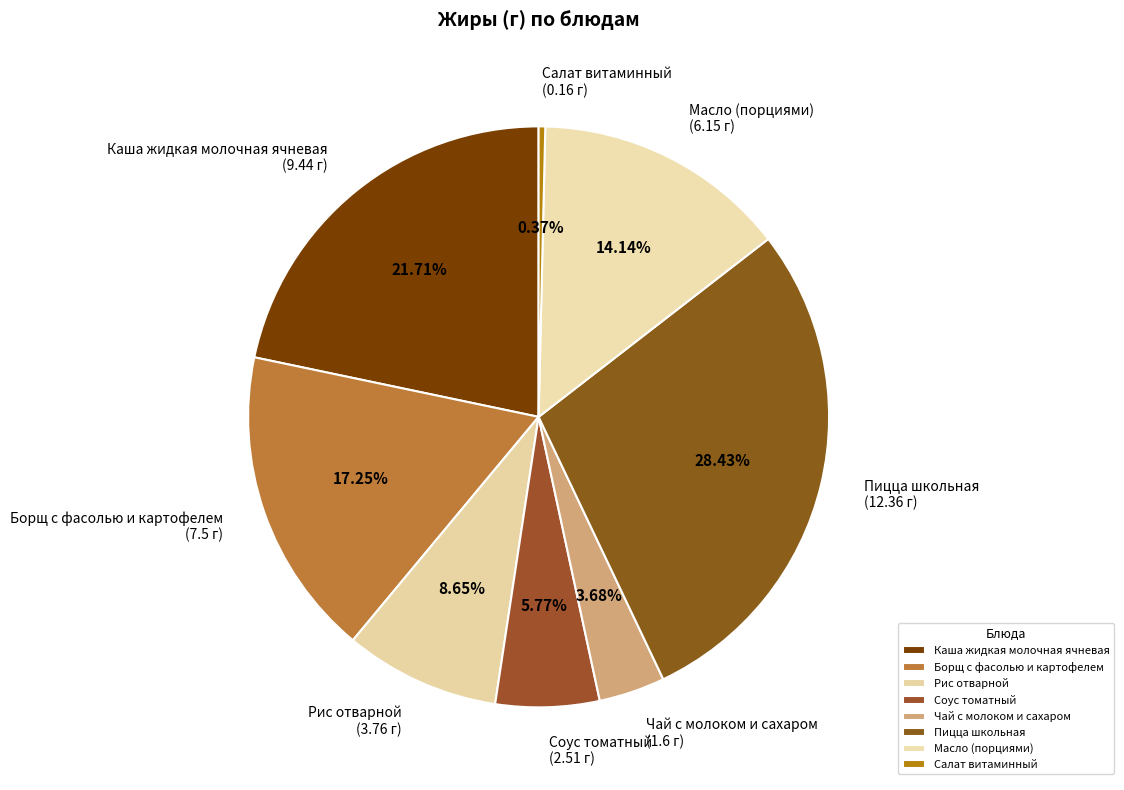

Which category has the smallest portion of the pie?

Салат витаминный